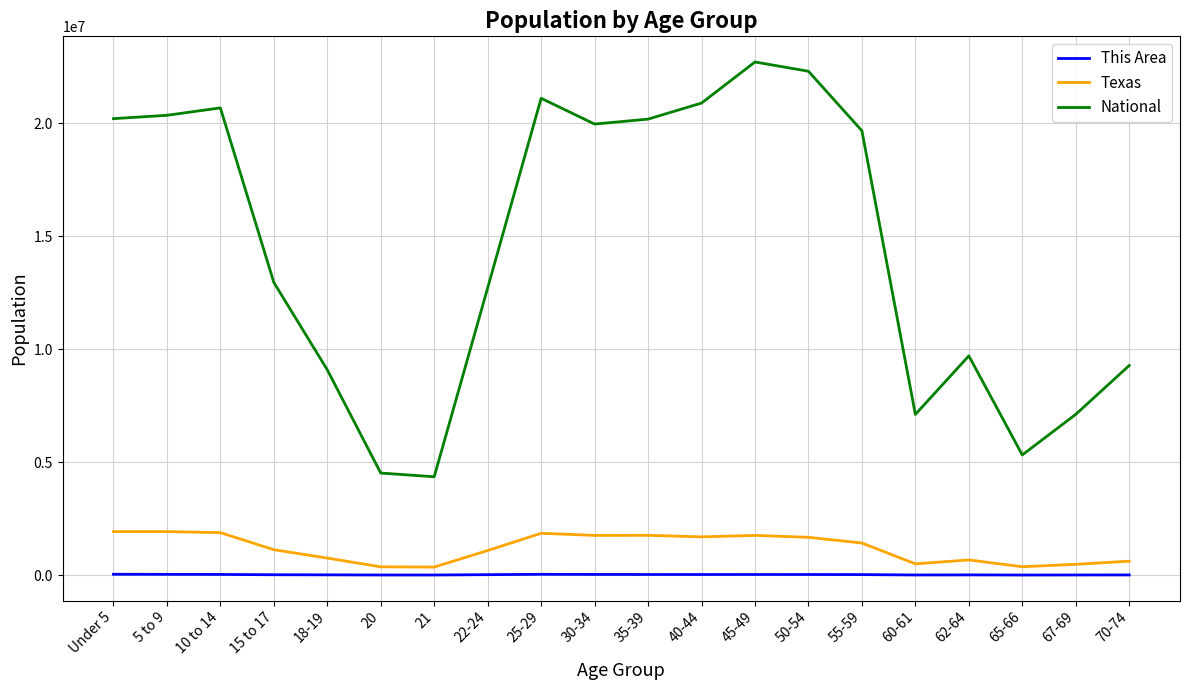

What is the approximate value of Texas at 55-59?

1422924